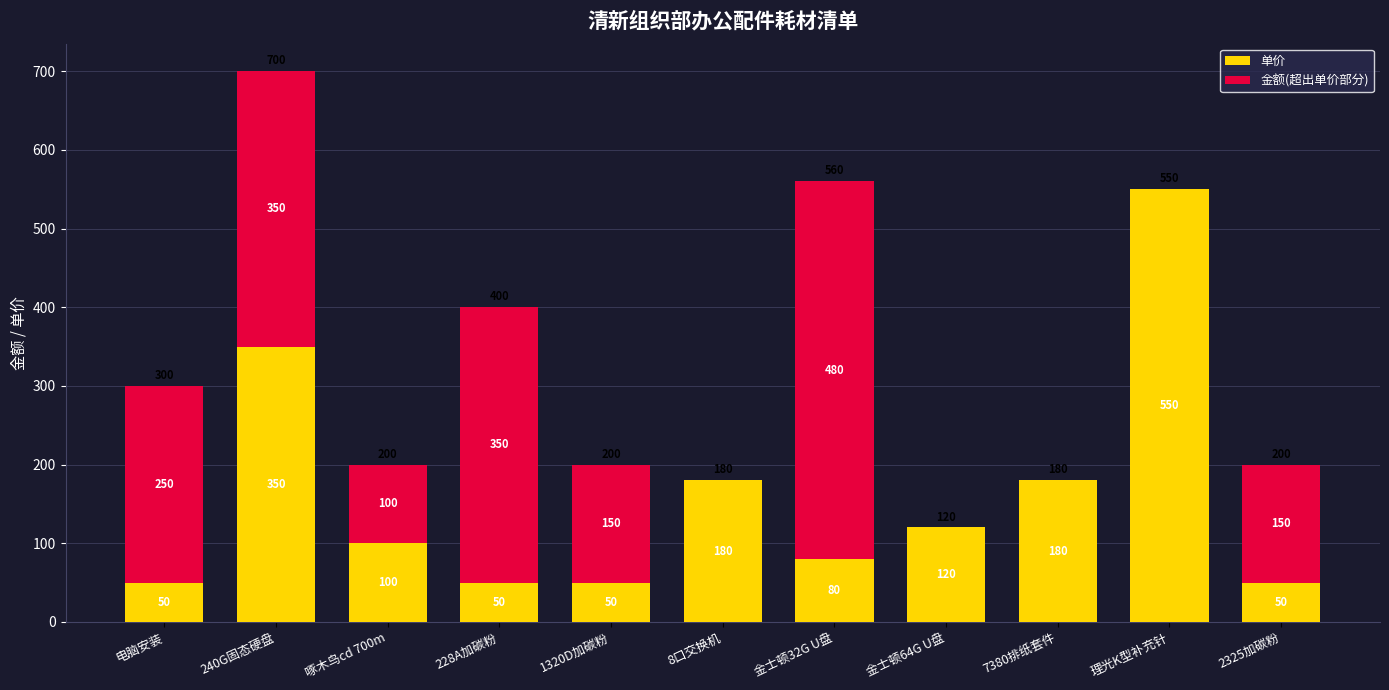

Is it true that 单价 equals 606 at 240G固态硬盘?

False